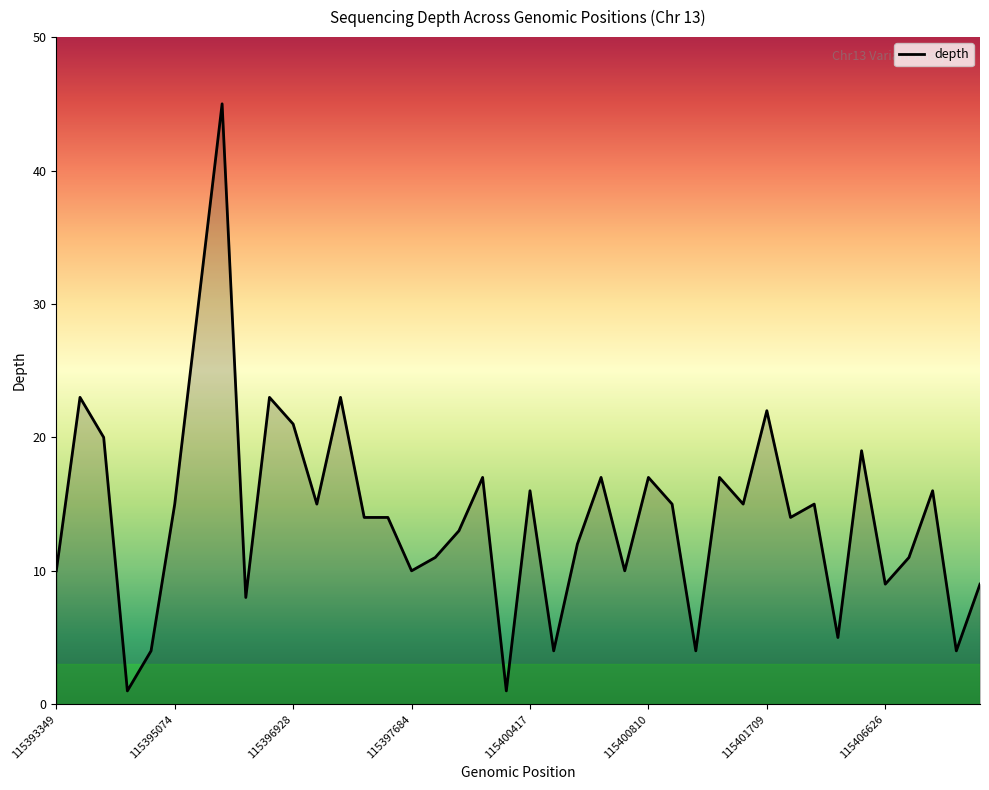

What is the maximum value shown in the chart?

45